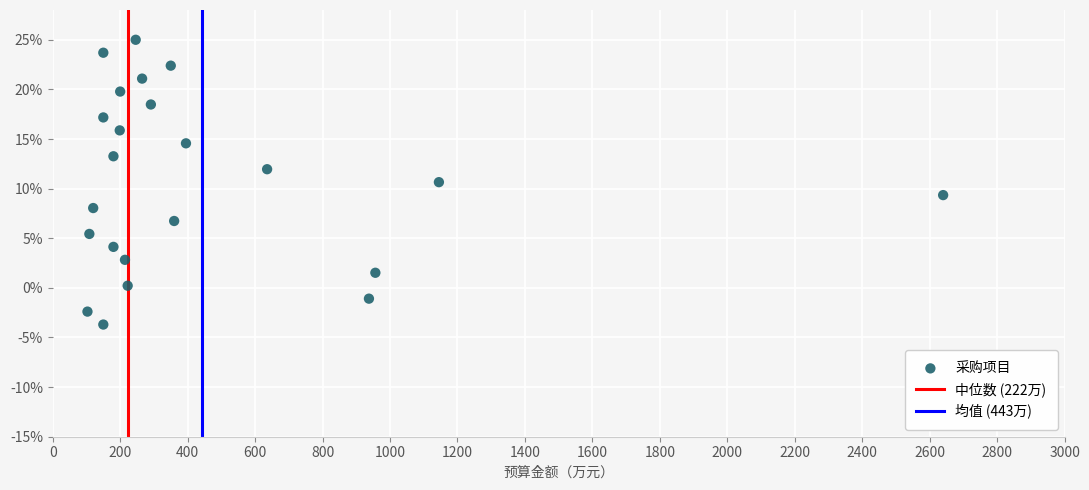

What is the range of X values (max minus min)?

2537.0